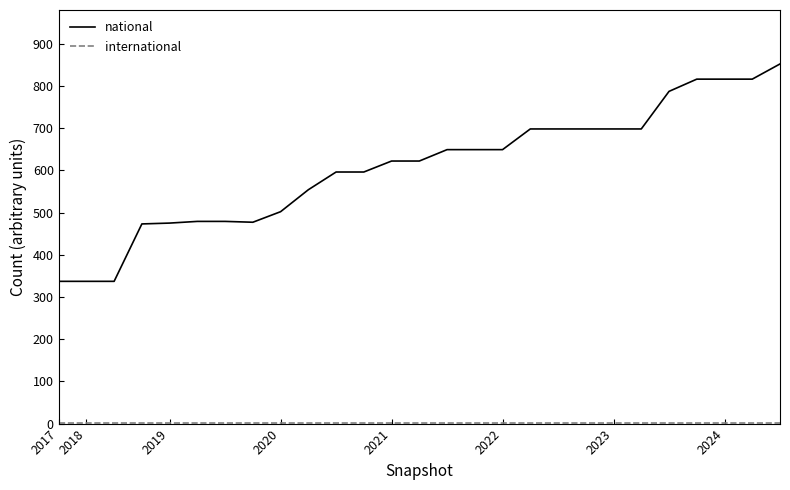

Which series has the largest total across all categories?

national